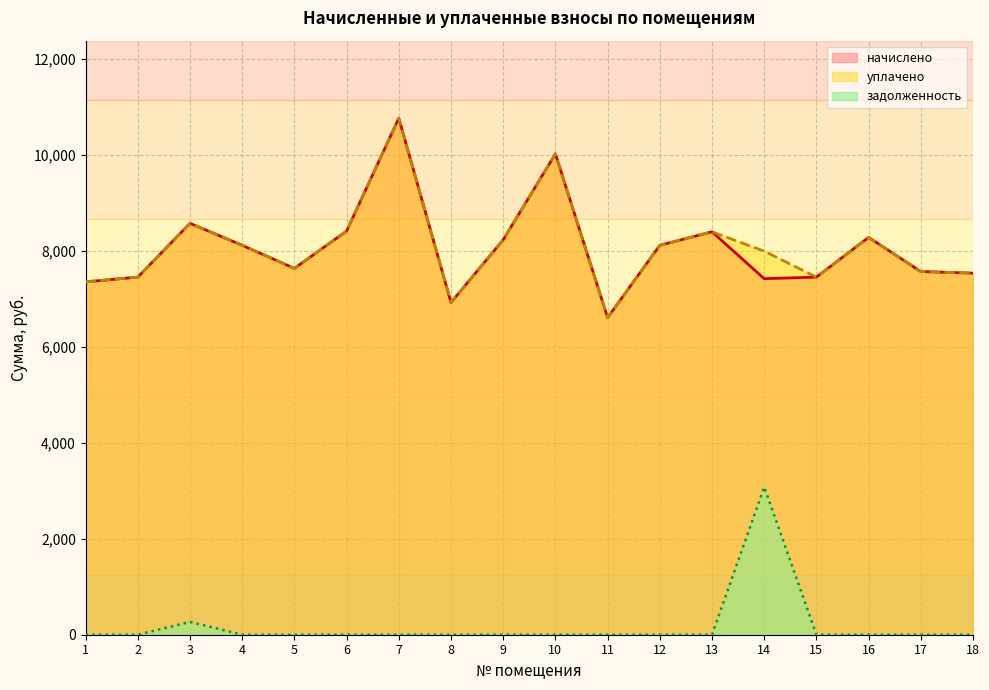

How many data points in уплачено are above 8114?

9